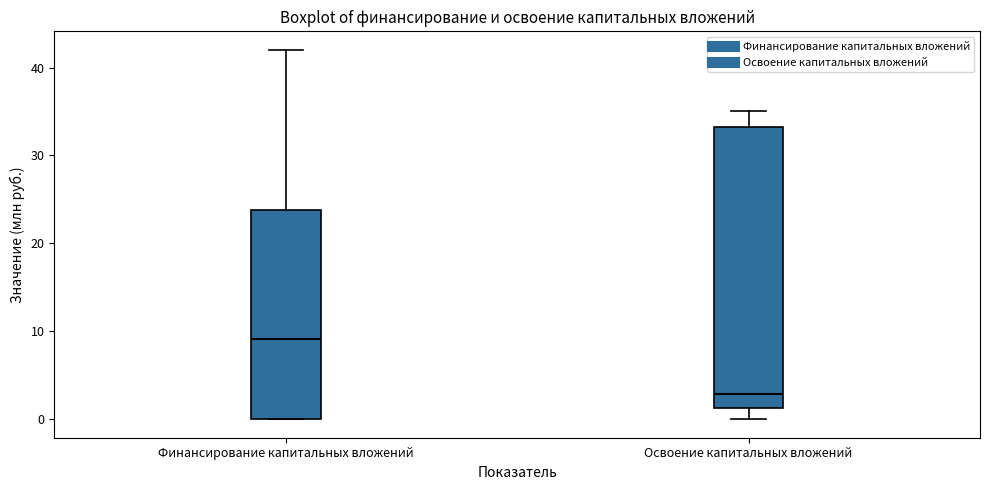

Which box is the tallest, from its lower edge to its upper edge?

Освоение капитальных вложений